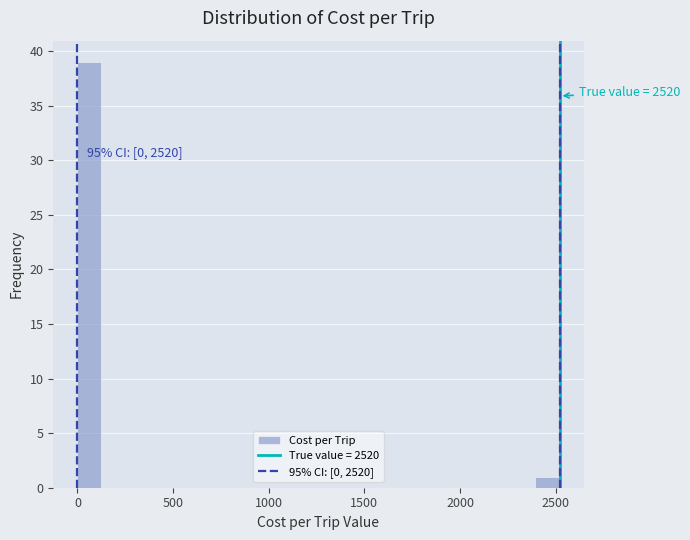

Read against the x-axis, roughly where is the centre of the tallest bar?

50